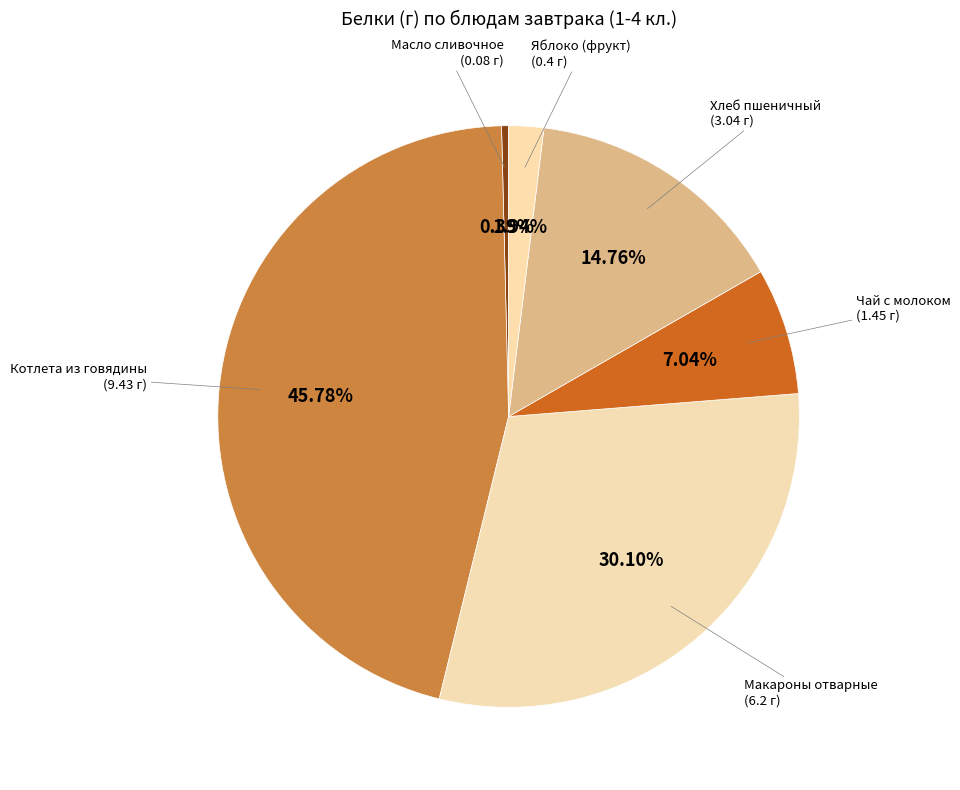

Count the number of slices in the pie.

6